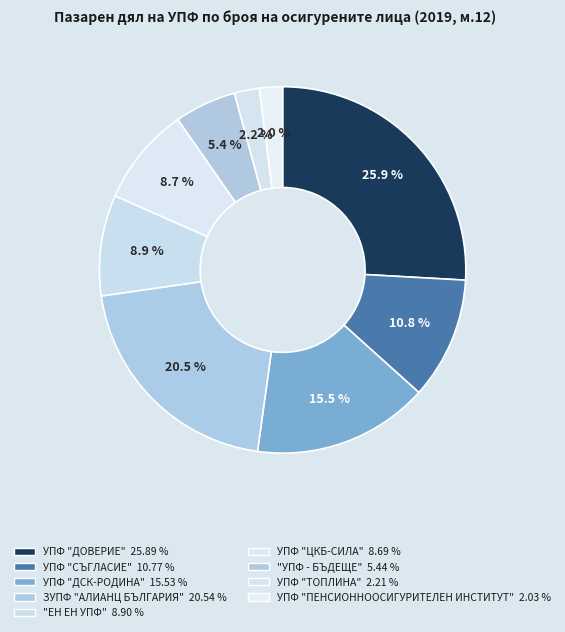

To the nearest percent, what is the difference between the largest and smallest slice percentages?

24%